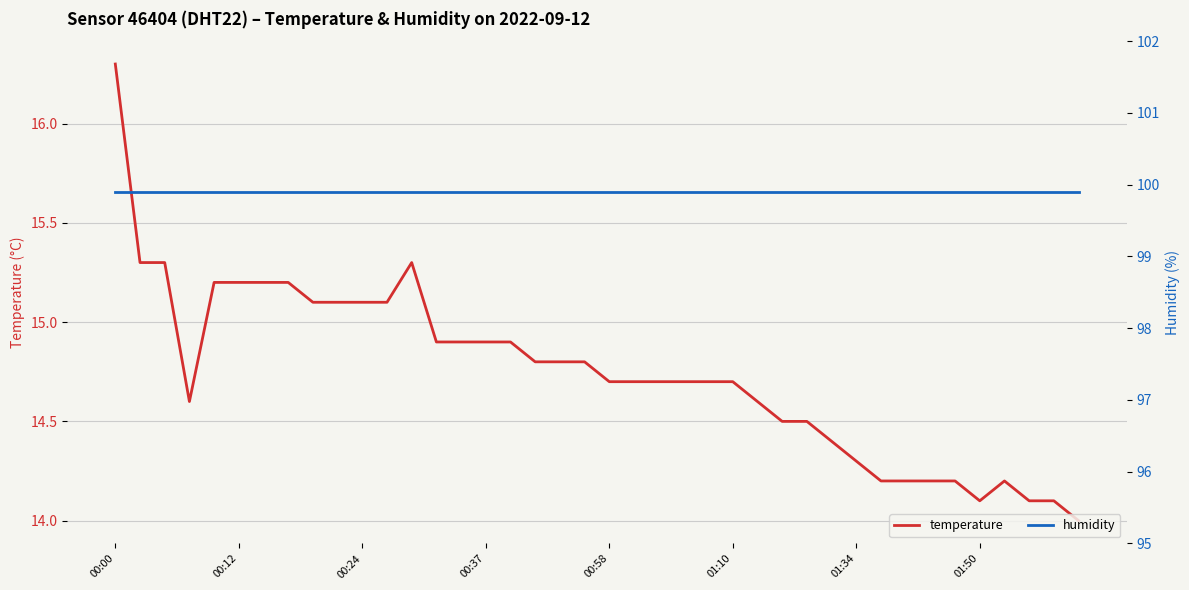

What are all the series names shown in the legend?

temperature, humidity